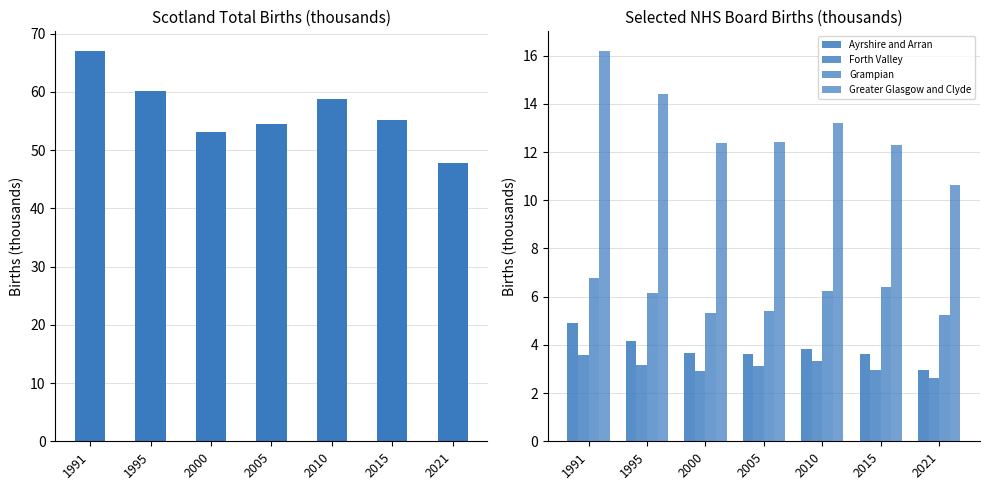

True or false: Ayrshire and Arran has a value of 1.4 at 2005.

False